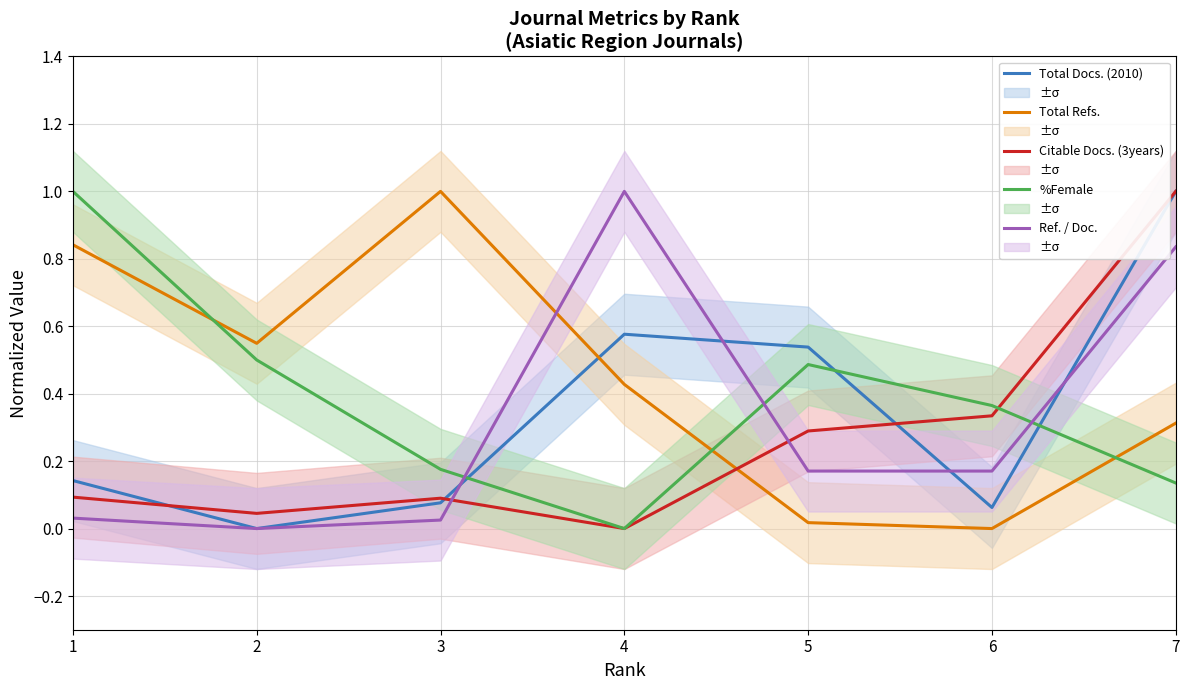

Reading left to right, list all the values displayed in this chart.

Total Docs. (2010): 1=0.1	2=0.0	3=0.1	4=0.6	5=0.5	6=0.1	7=1.0
Total Refs.: 1=0.8	2=0.5	3=1.0	4=0.4	5=0.0	6=0.0	7=0.3
Citable Docs. (3years): 1=0.1	2=0.0	3=0.1	4=0.0	5=0.3	6=0.3	7=1.0
%Female: 1=1.0	2=0.5	3=0.2	4=0.0	5=0.5	6=0.4	7=0.1
Ref. / Doc.: 1=0.0	2=0.0	3=0.0	4=1.0	5=0.2	6=0.2	7=0.8